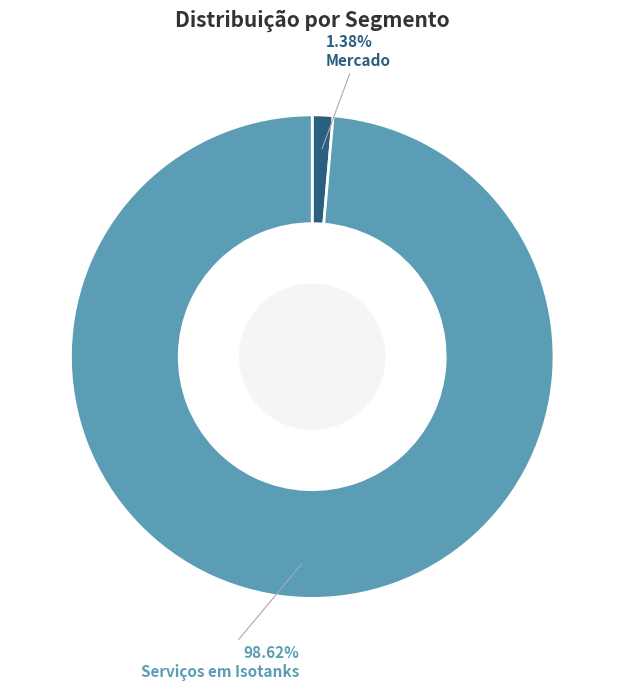

How many segments does this pie chart have?

2